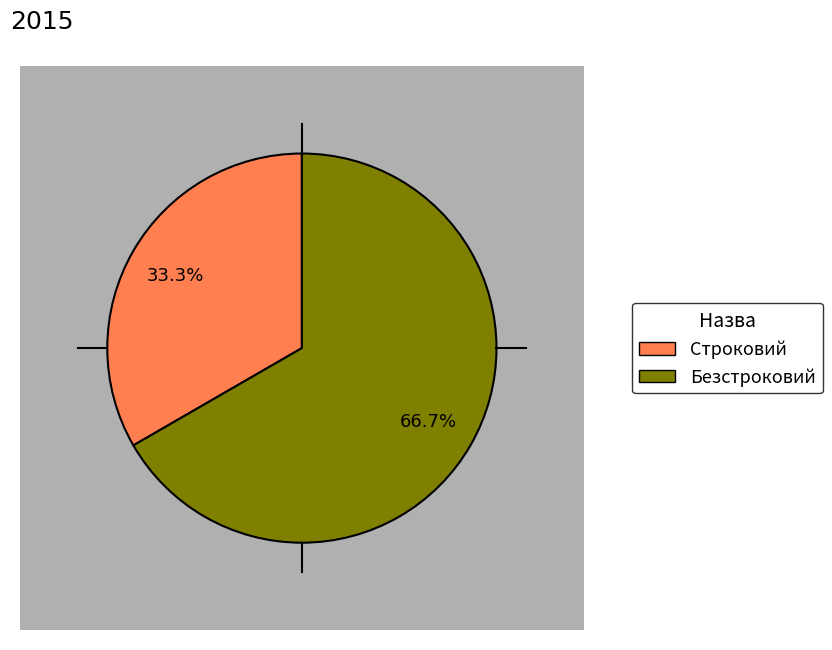

Count the number of slices in the pie.

2